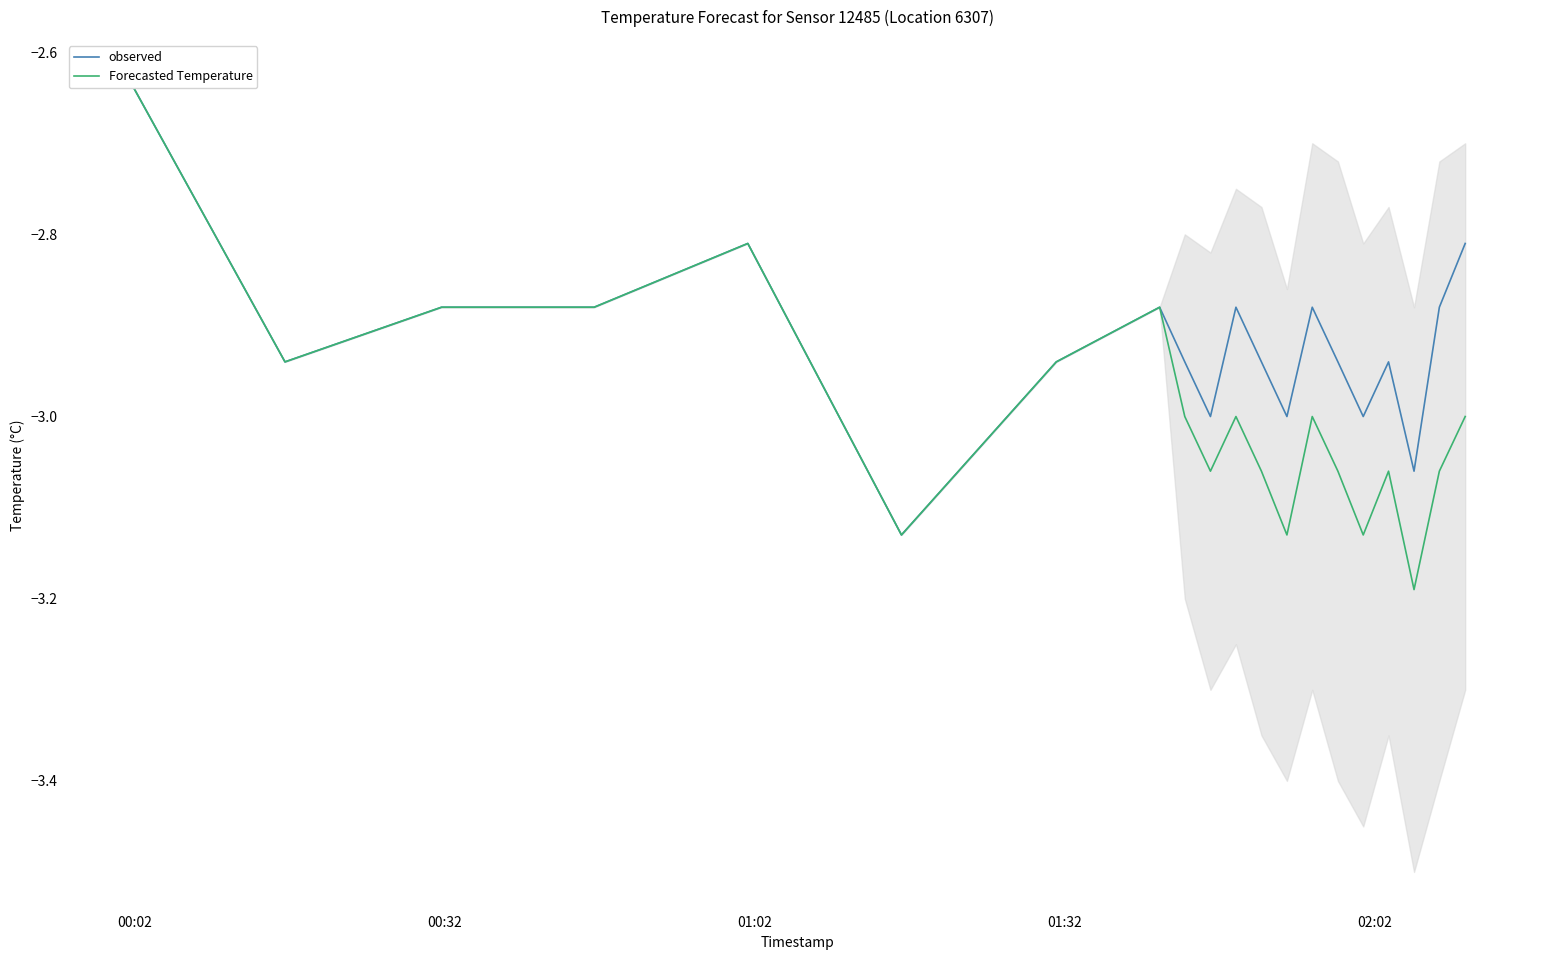

What are all the series names shown in the legend?

observed, Forecasted Temperature